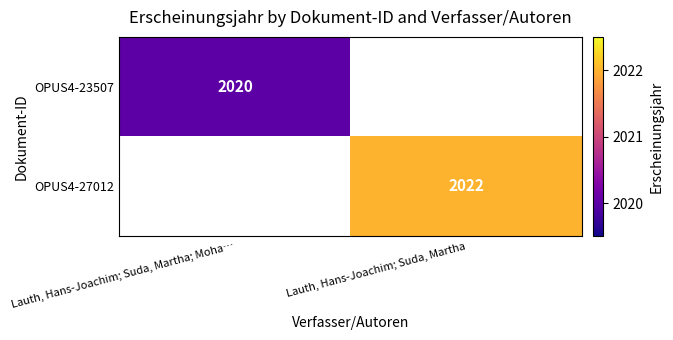

How many series are shown in this chart?

2